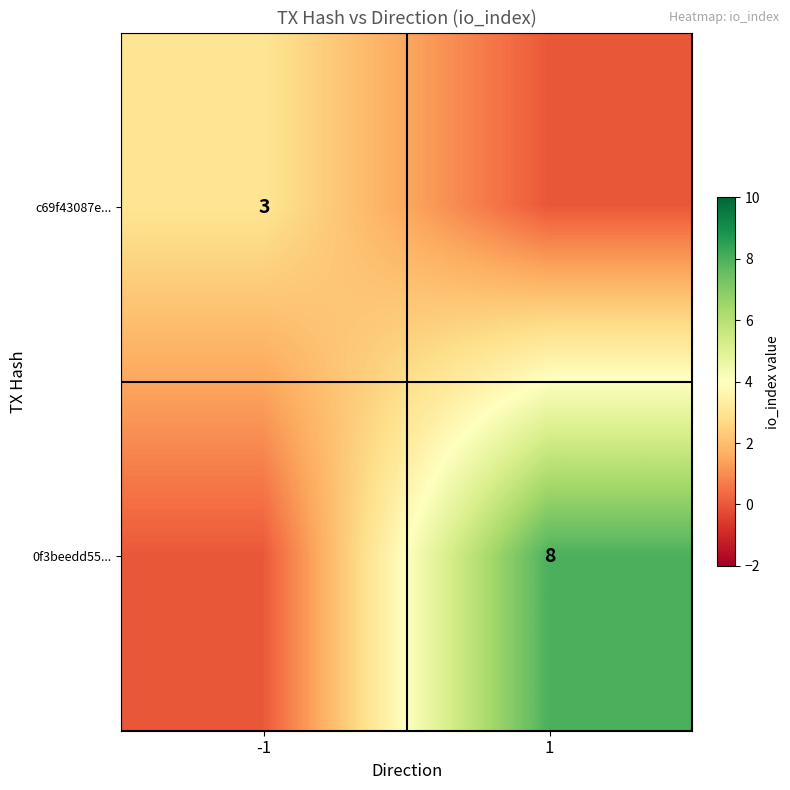

At which category does the chart reach its minimum across all series?

1